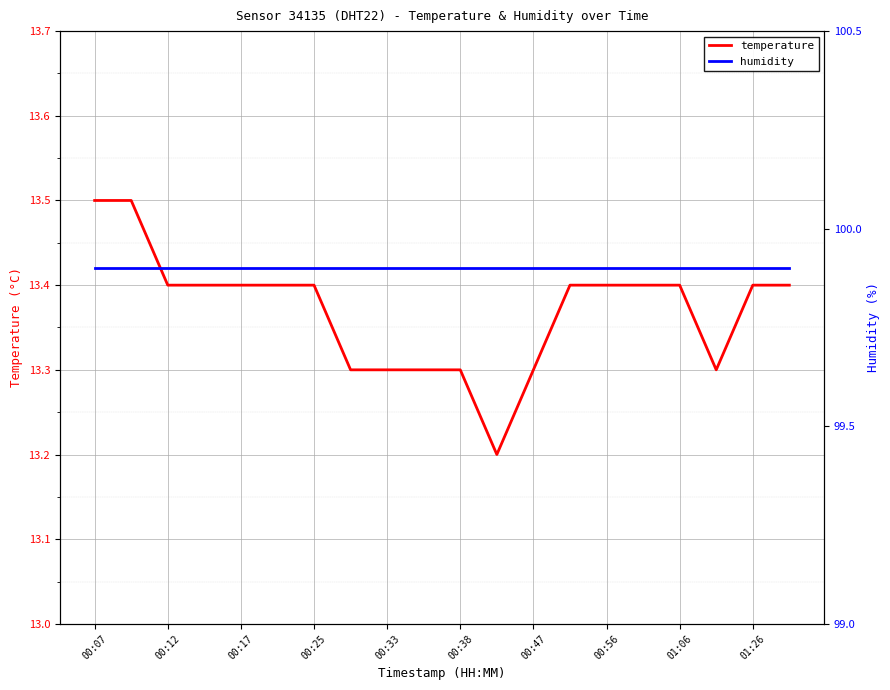

Is it true that temperature equals 13.3 at 00:33?

True